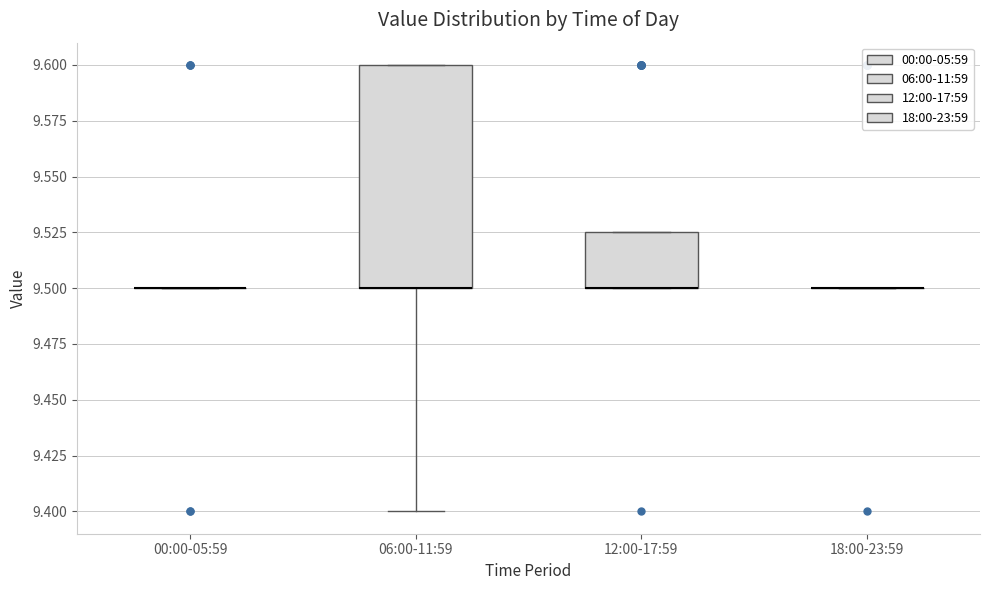

Reading left to right, read every box against the y-axis: the position of its median line, the range the box covers, and the ends of its whiskers. The values are not printed on the chart, so give them approximately, as read against the axis.

00:00-05:59: box collapsed to a line at 9.500, whiskers 9.500 to 9.500
06:00-11:59: median 9.500 (drawn on the box's lower edge), box 9.500 to 9.600, whiskers 9.400 to 9.600
12:00-17:59: median 9.500 (drawn on the box's lower edge), box 9.500 to 9.525, whiskers 9.500 to 9.525
18:00-23:59: box collapsed to a line at 9.500, whiskers 9.500 to 9.500